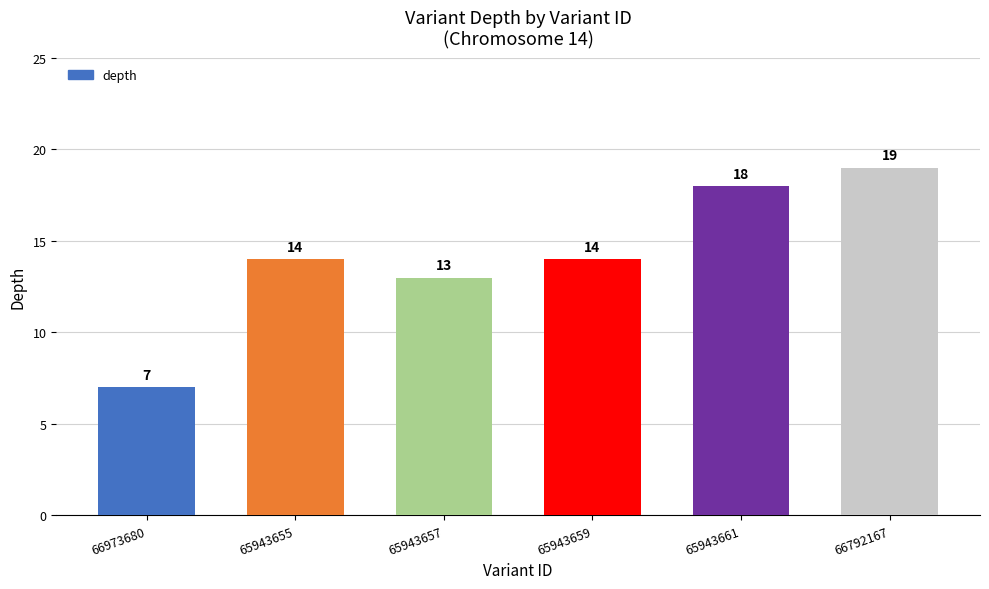

What is the approximate value at 65943657, to the nearest 10?

10